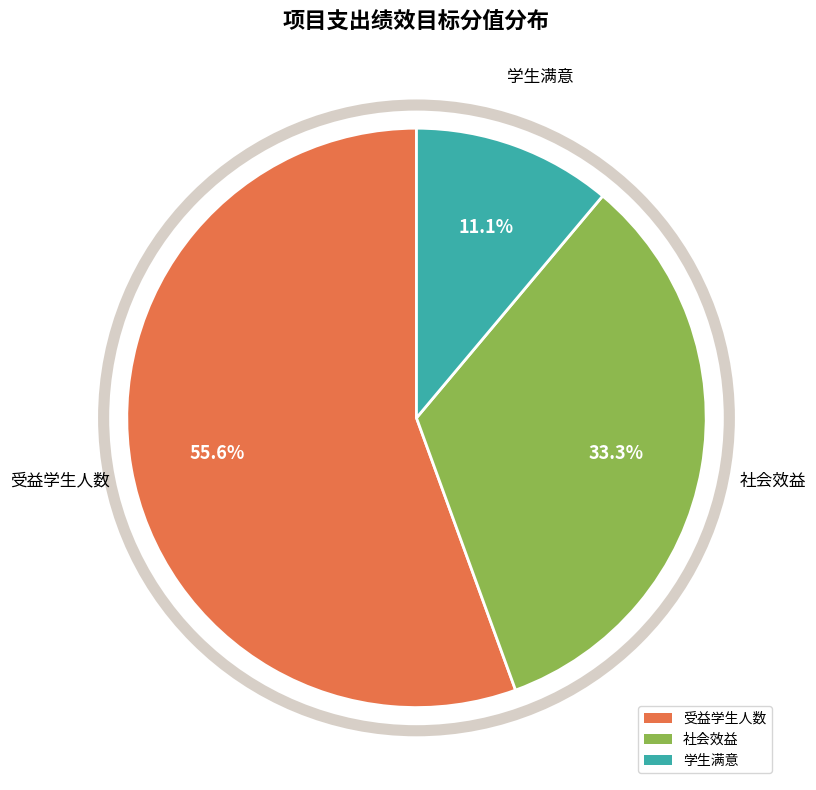

Count the number of slices in the pie.

3